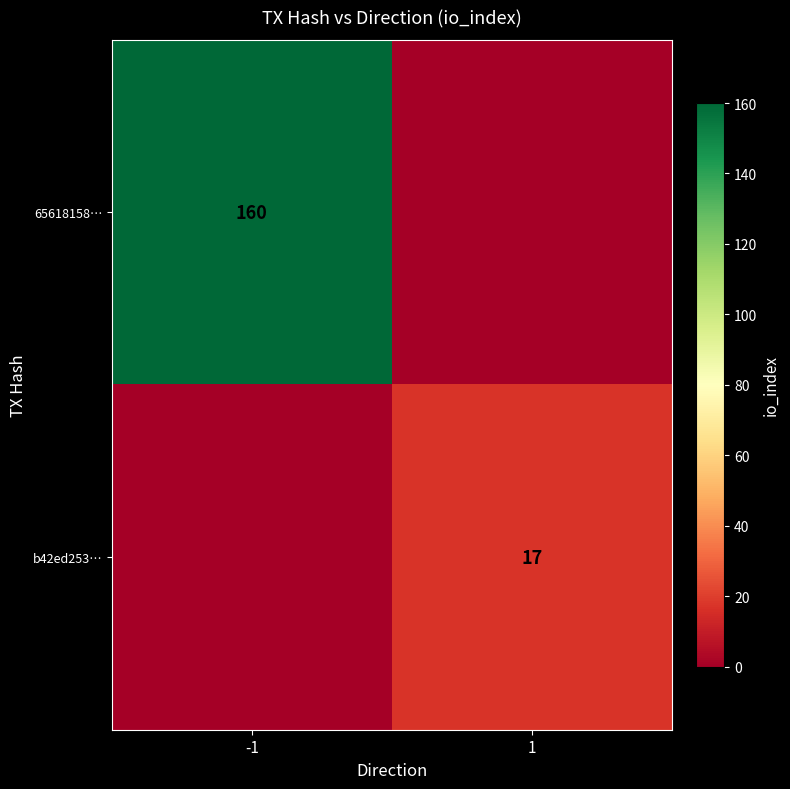

True or false: b42ed253… has a value of 17 at 1.

True